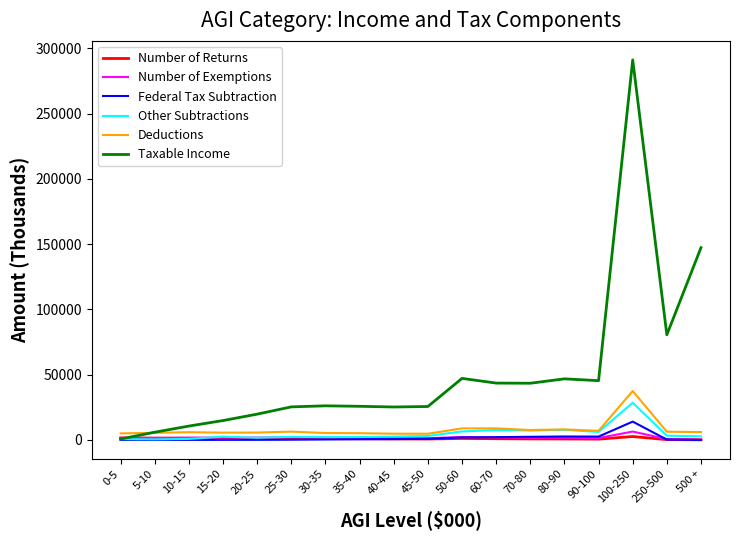

At which category is the sum across all series the highest?

100-250